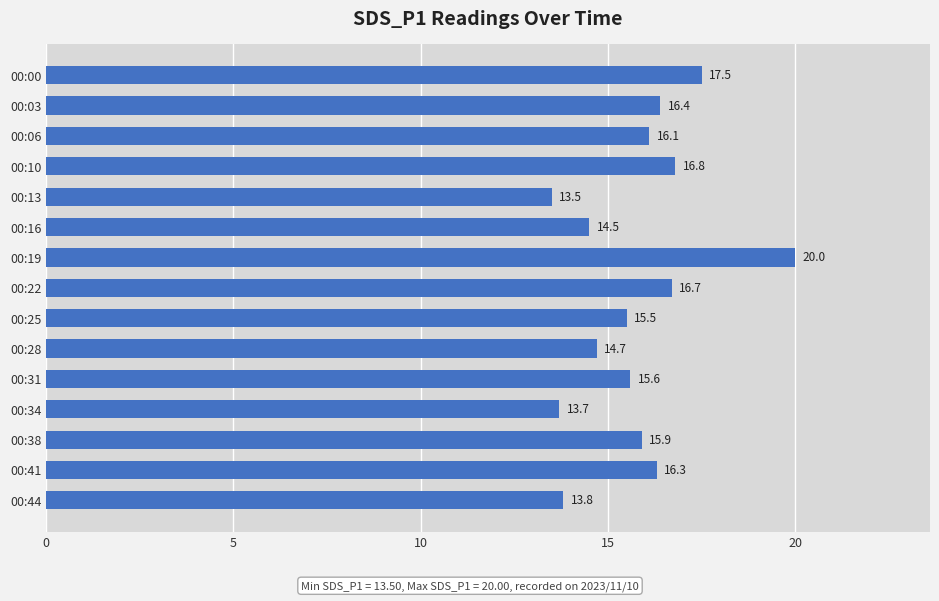

The chart shows a value of 22.6 at 00:44. True or false?

False